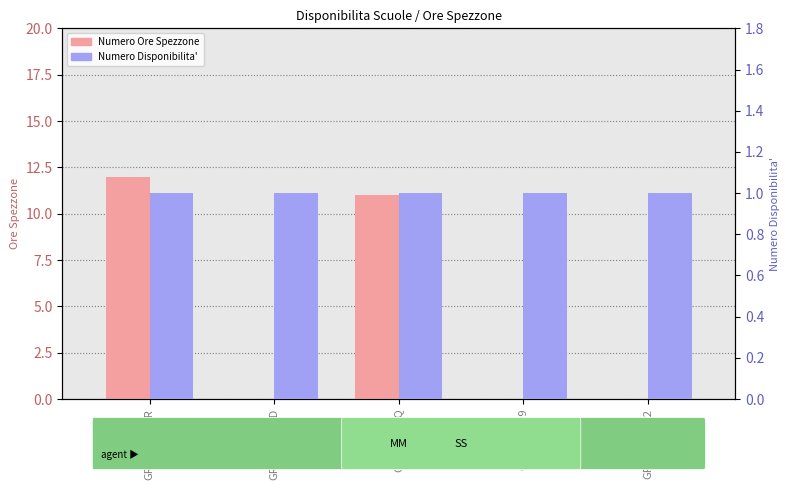

At which label does Numero Disponibilita' reach its peak?

GRMM80901R